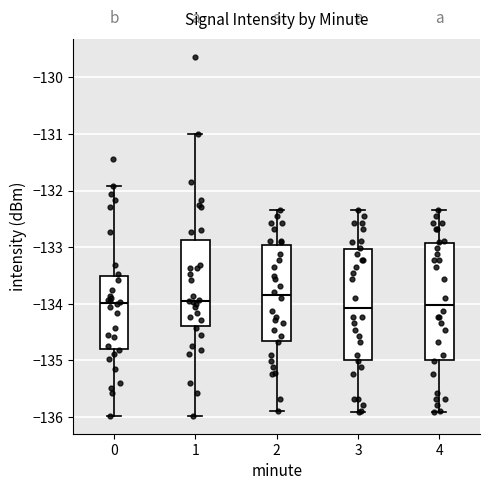

Comparing the boxes themselves (not the whiskers), which one is the tallest?

4